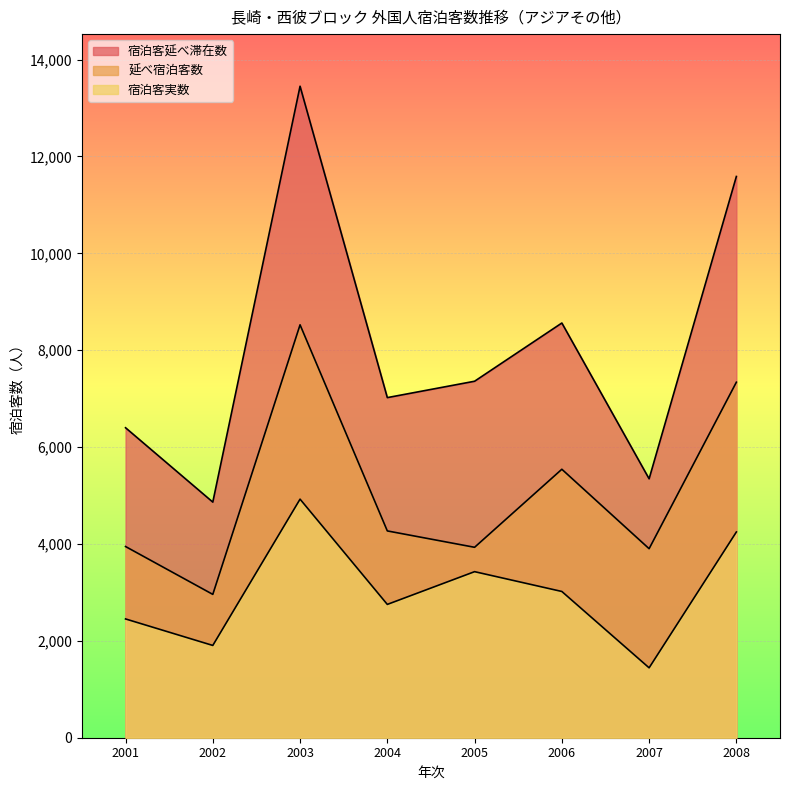

What is the minimum value shown in the chart?

1443